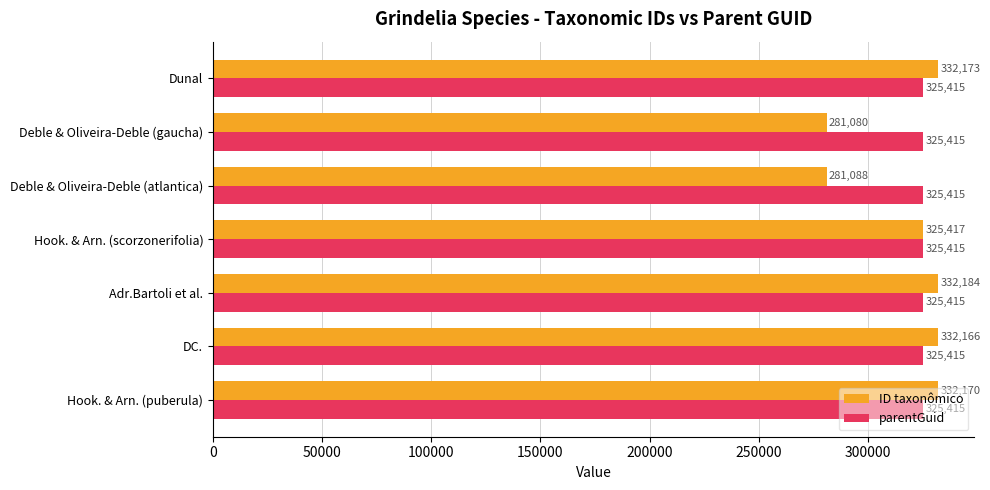

True or false: ID taxonômico has a value of 332173 at Dunal.

True